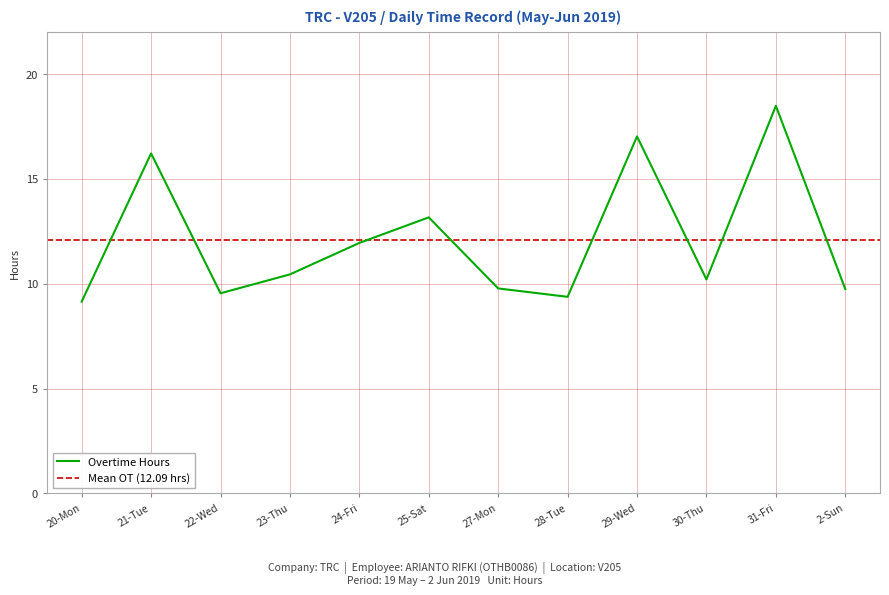

Rank the categories by value from lowest to highest.

20-Mon, 28-Tue, 22-Wed, 2-Sun, 27-Mon, 30-Thu, 23-Thu, 24-Fri, 25-Sat, 21-Tue, 29-Wed, 31-Fri